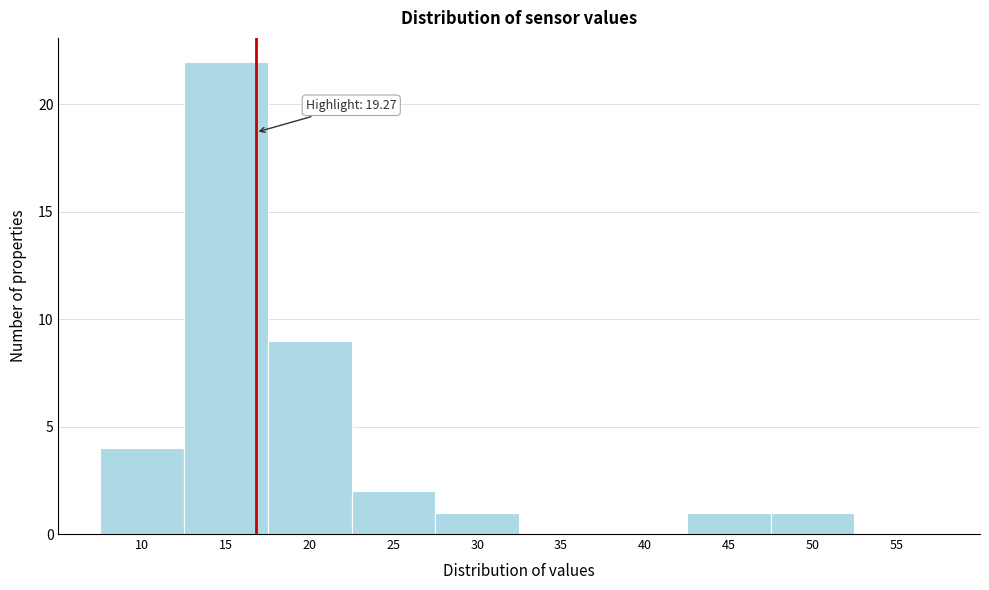

Reading right to left, extract all data points from this chart.

55=0	50=1	45=1	40=0	35=0	30=1	25=2	20=9	15=22	10=4